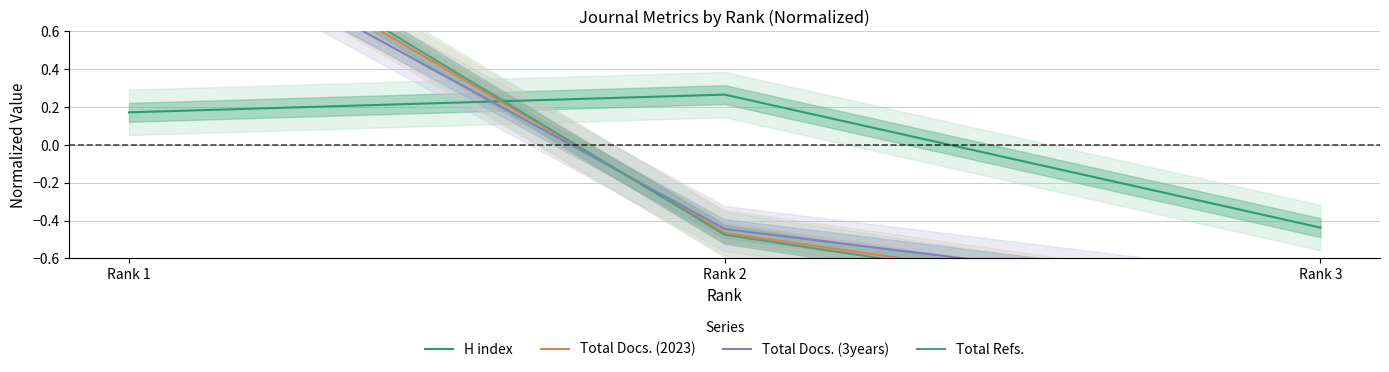

The Total Docs. (2023) series shows 0.6 at Rank 1. True or false?

False